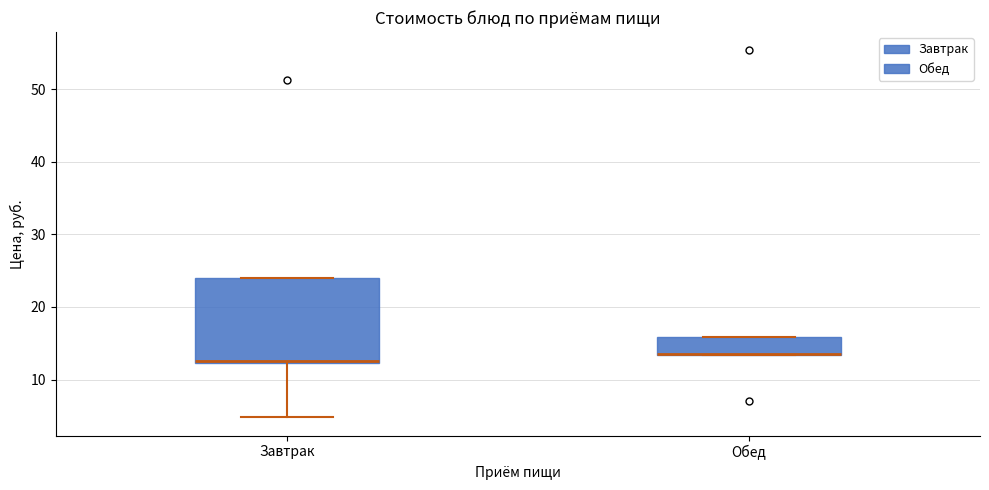

Comparing the boxes themselves (not the whiskers), which one is the tallest?

Завтрак